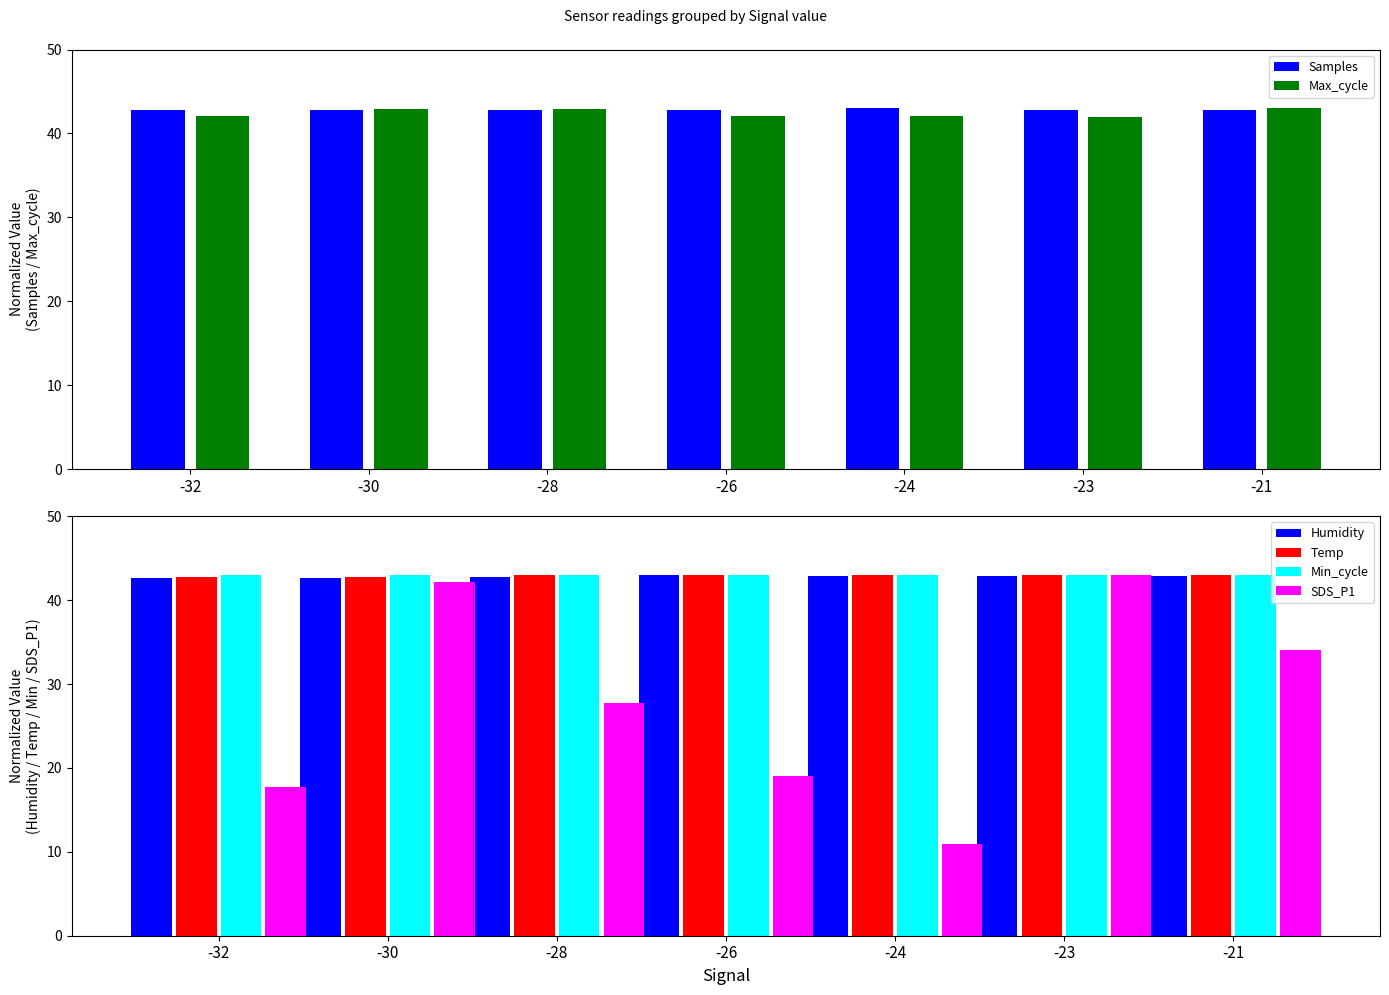

Which label corresponds to the smallest value in the chart?

-24